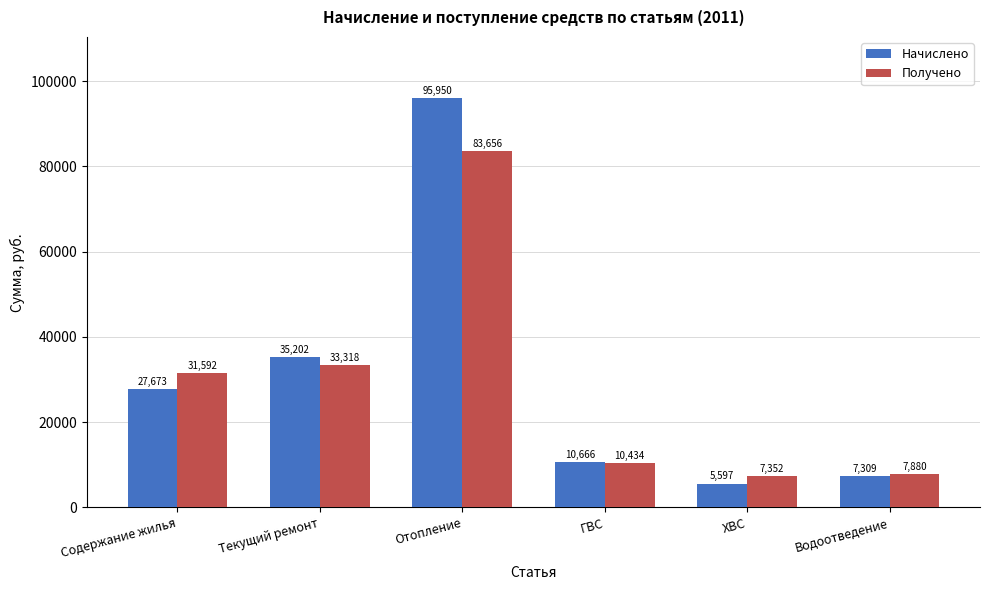

The value of Получено at Текущий ремонт is 56754.5. True or false?

False